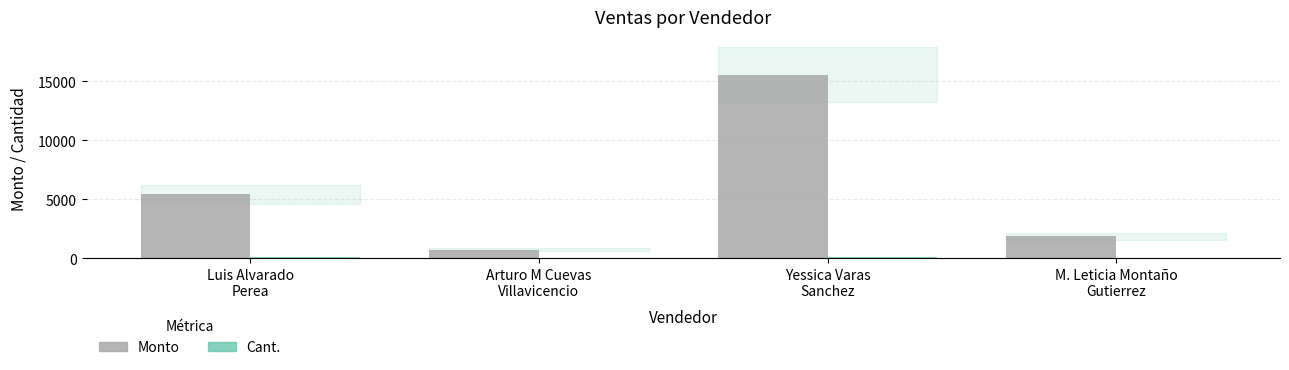

What is the greatest value displayed?

15550.0